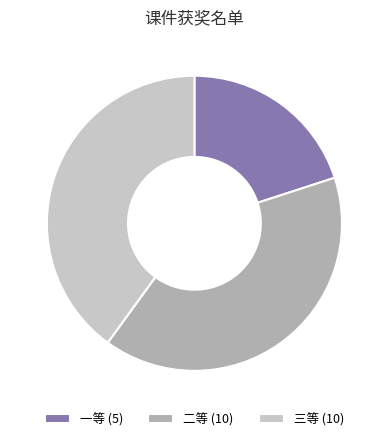

How many segments does this pie chart have?

3